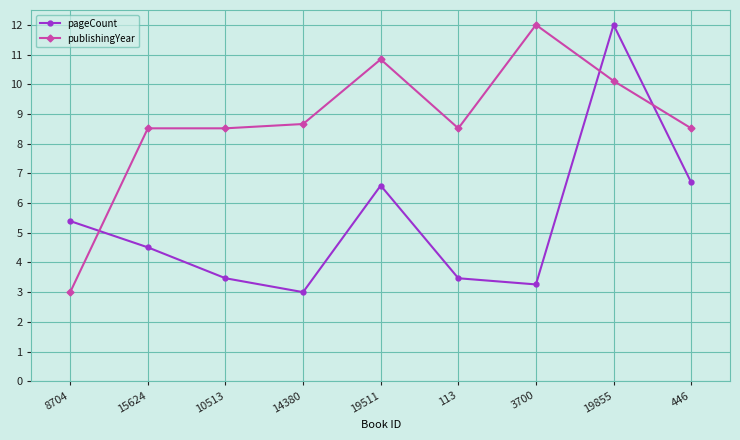

What is the minimum value for publishingYear?

3.0